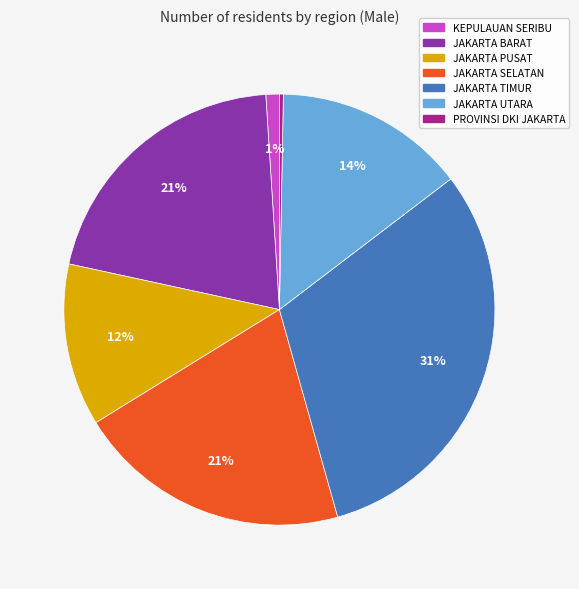

Does any single category account for the majority?

No